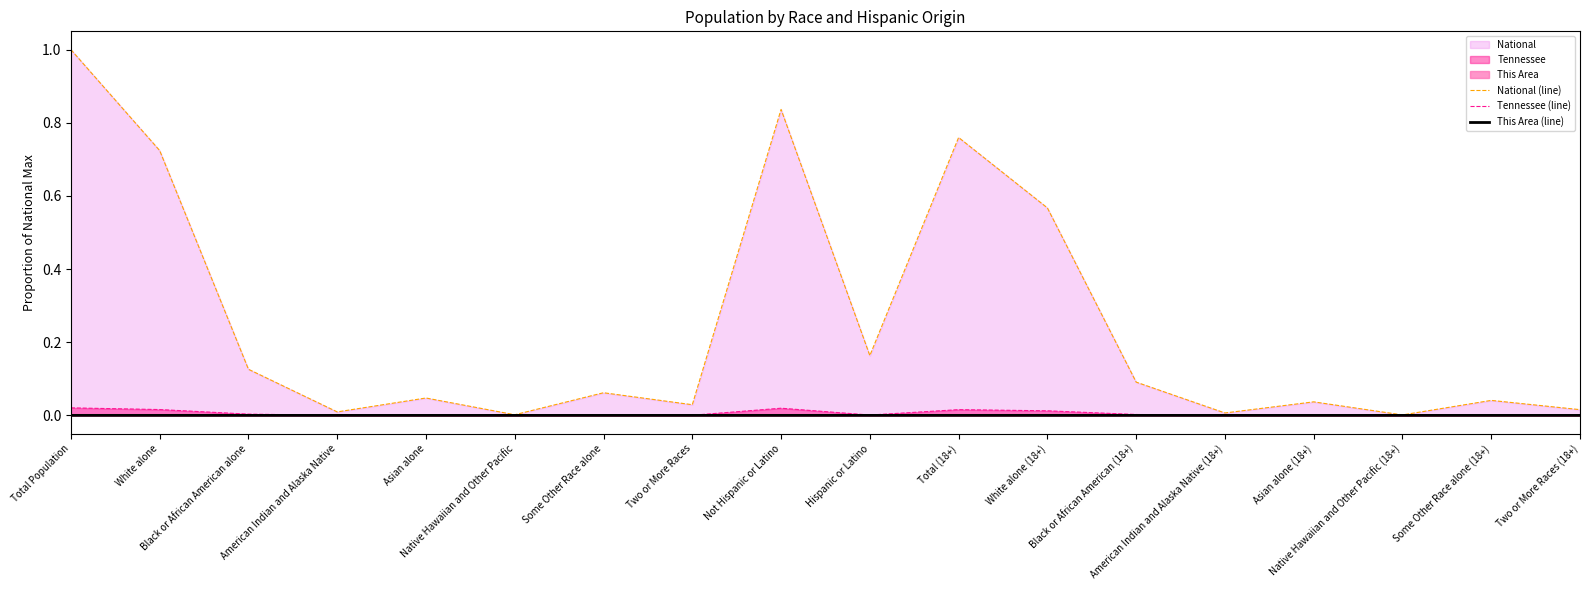

What position from the right is American Indian and Alaska Native (18+)?

5